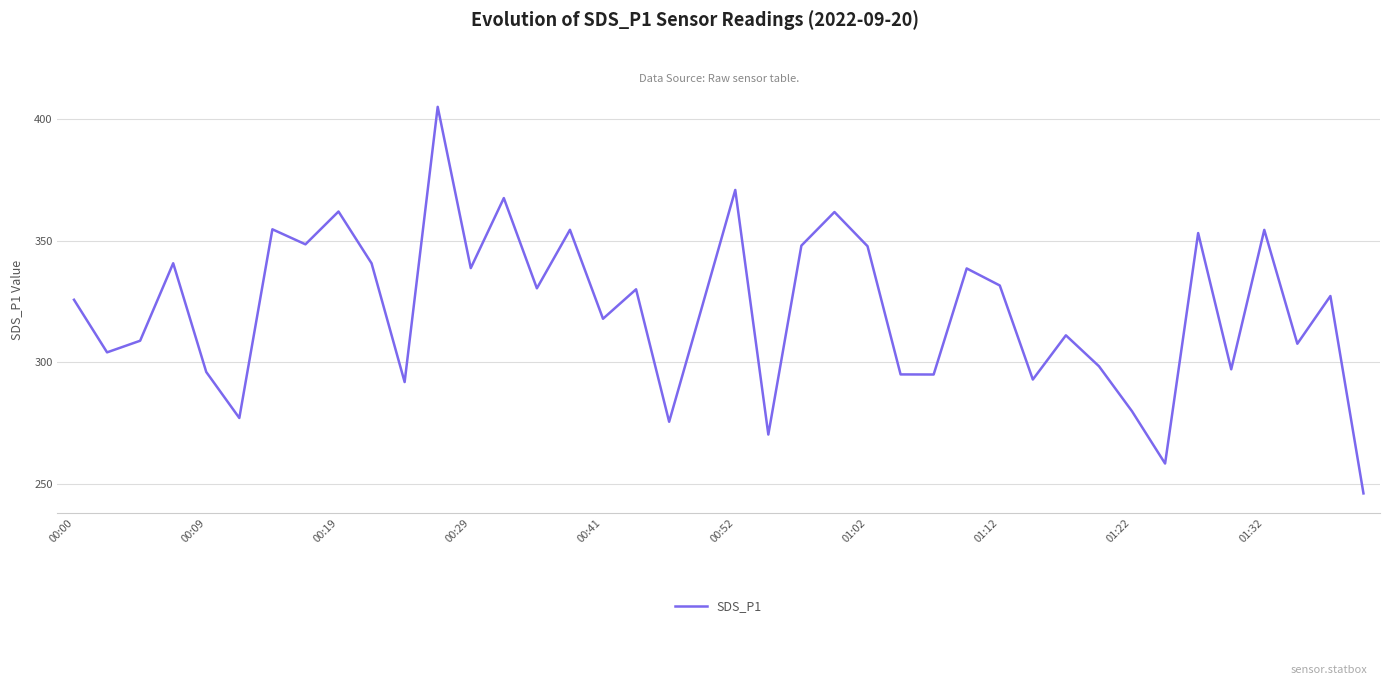

What is the difference between the maximum and minimum values?

158.8